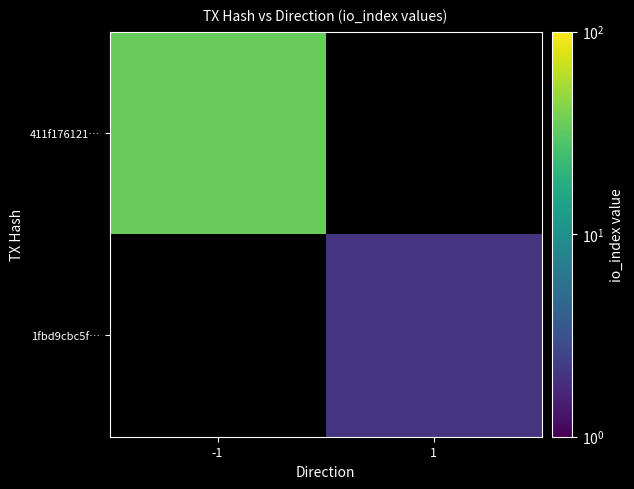

List the series in order of their peak value, highest first.

411f176121…, 1fbd9cbc5f…